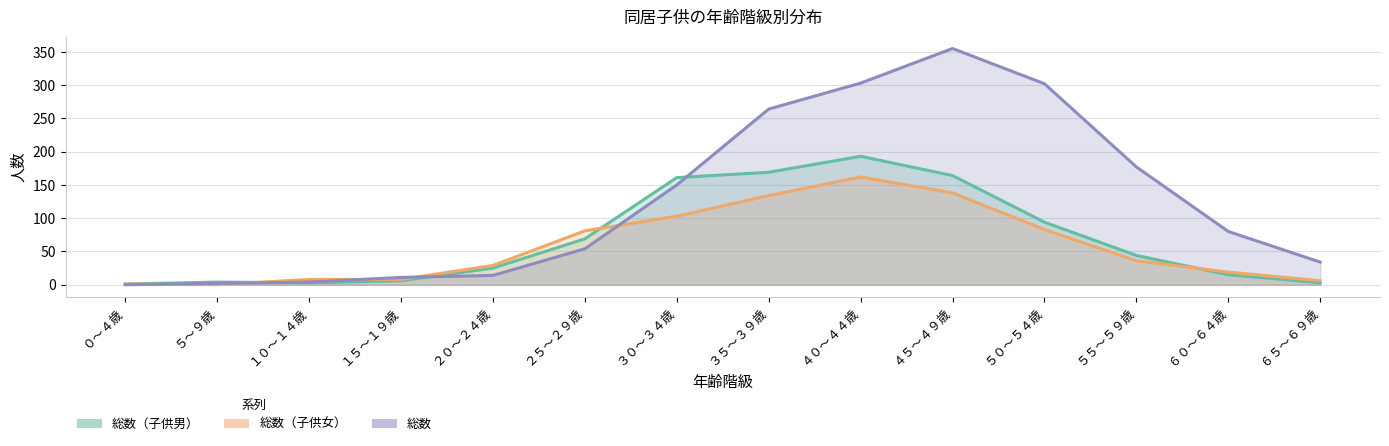

List the labels in order of 総数 value, largest first.

４５～４９歳, ４０～４４歳, ５０～５４歳, ３５～３９歳, ５５～５９歳, ３０～３４歳, ６０～６４歳, ２５～２９歳, ６５～６９歳, ２０～２４歳, １５～１９歳, １０～１４歳, ５～９歳, ０～４歳